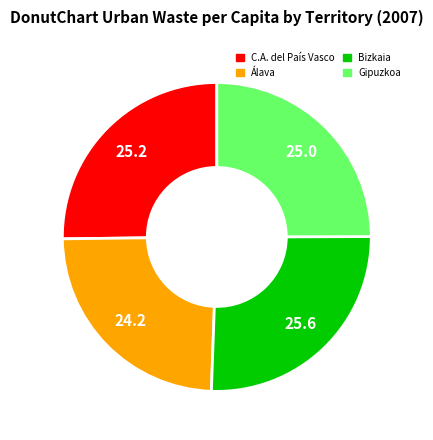

Which has a higher value, Gipuzkoa or Álava?

Gipuzkoa